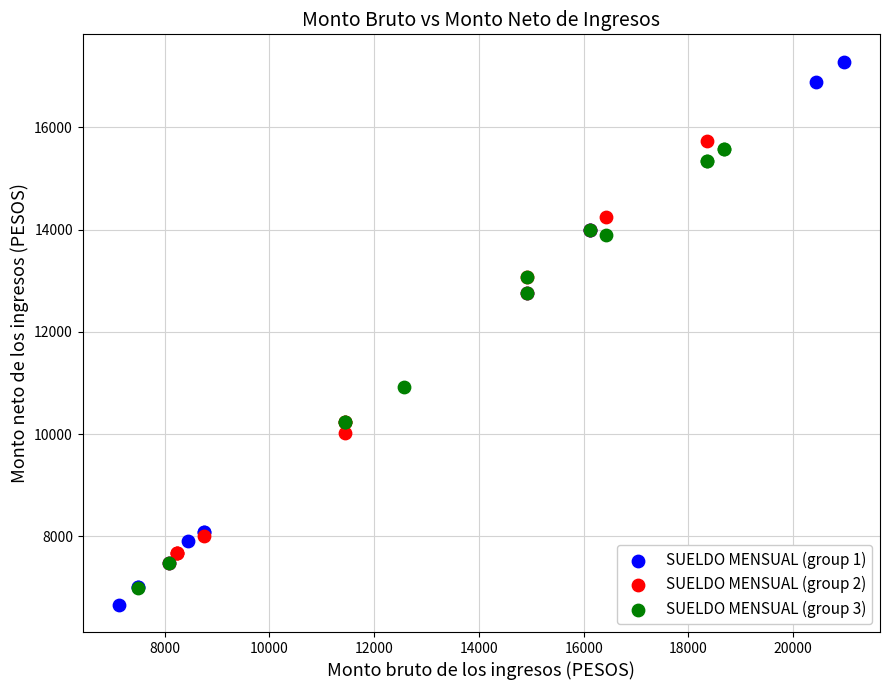

Which series has the widest spread of Y values?

SUELDO MENSUAL (group 1)